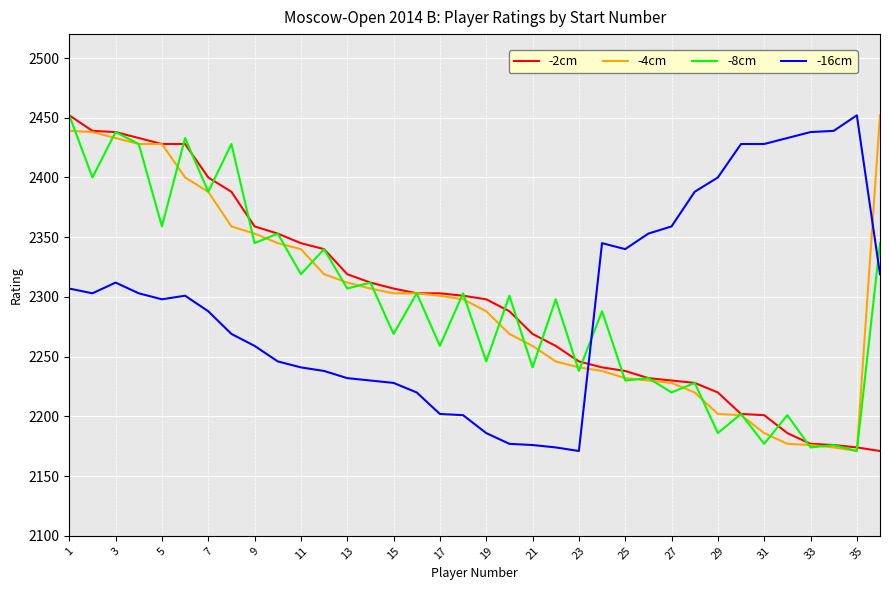

After their last crossing, which series has the higher values: -8cm or -16cm?

-8cm